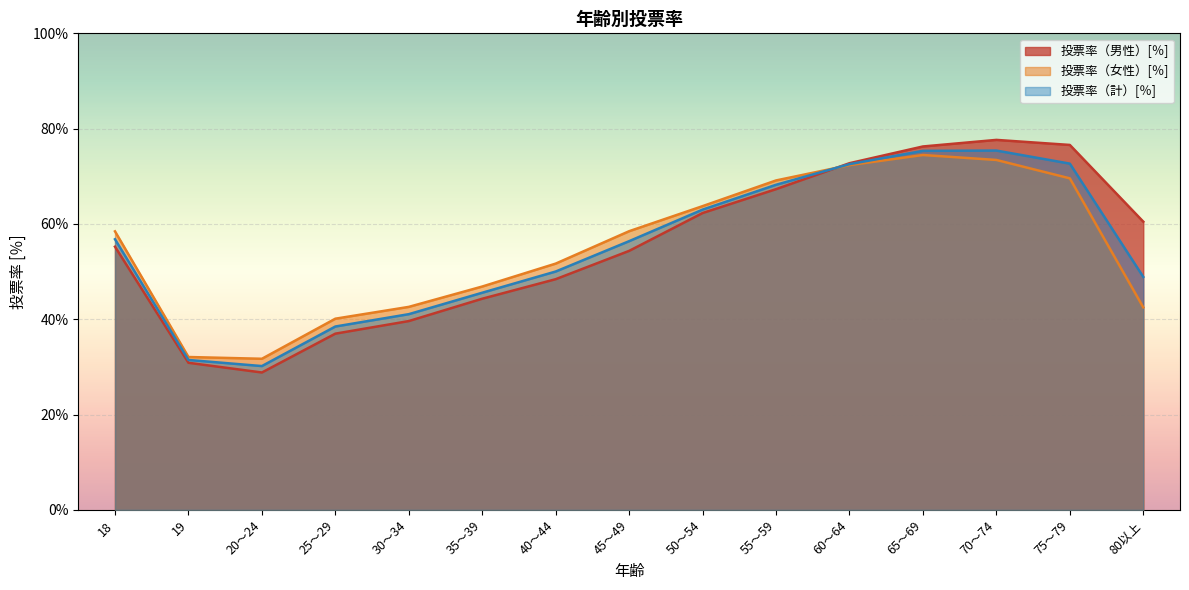

How many interior local peaks does the 投票率（計）[％] series have?

1